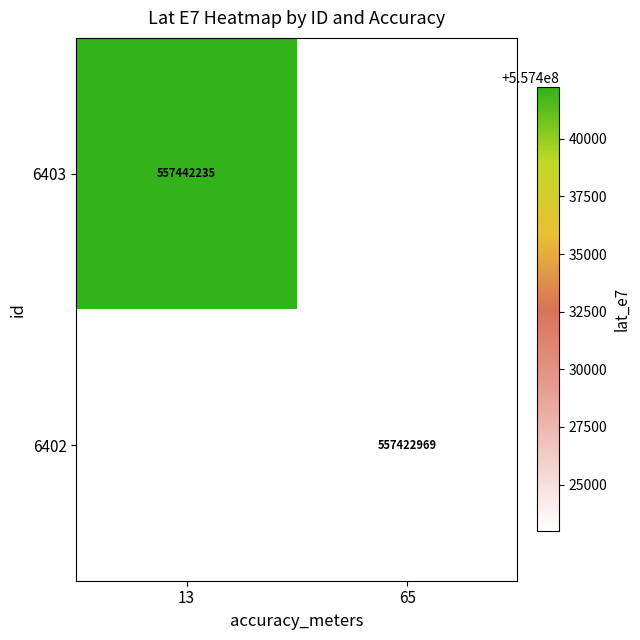

True or false: 6402 has a value of 557422969 at 65.

True